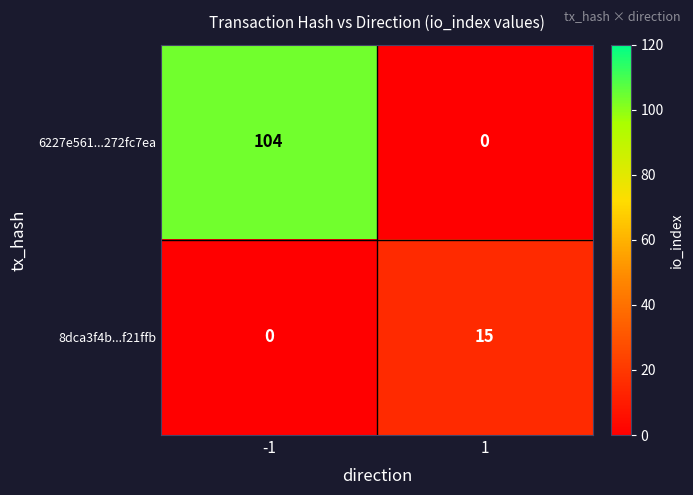

What is the average value of the 6227e561...272fc7ea series?

52